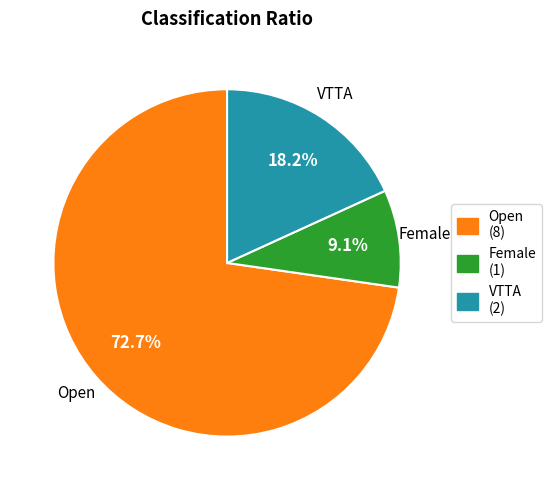

How many segments does this pie chart have?

3